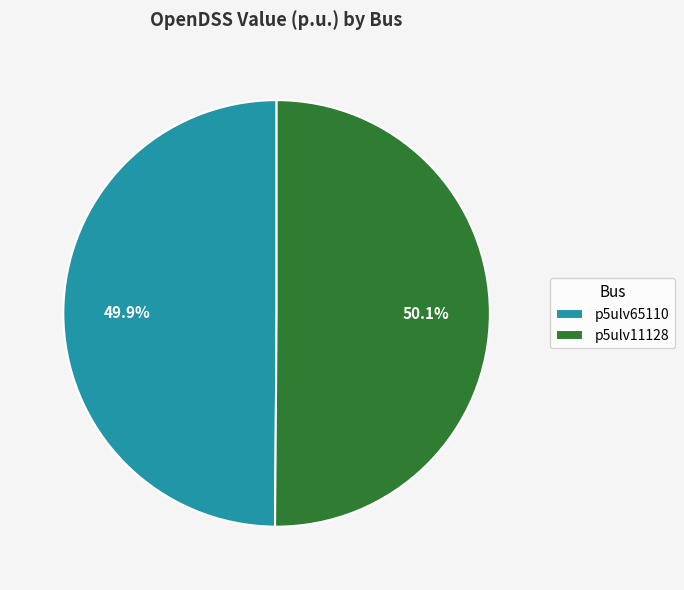

The p5ulv65110 slice represents 57% of the pie. True or false?

False